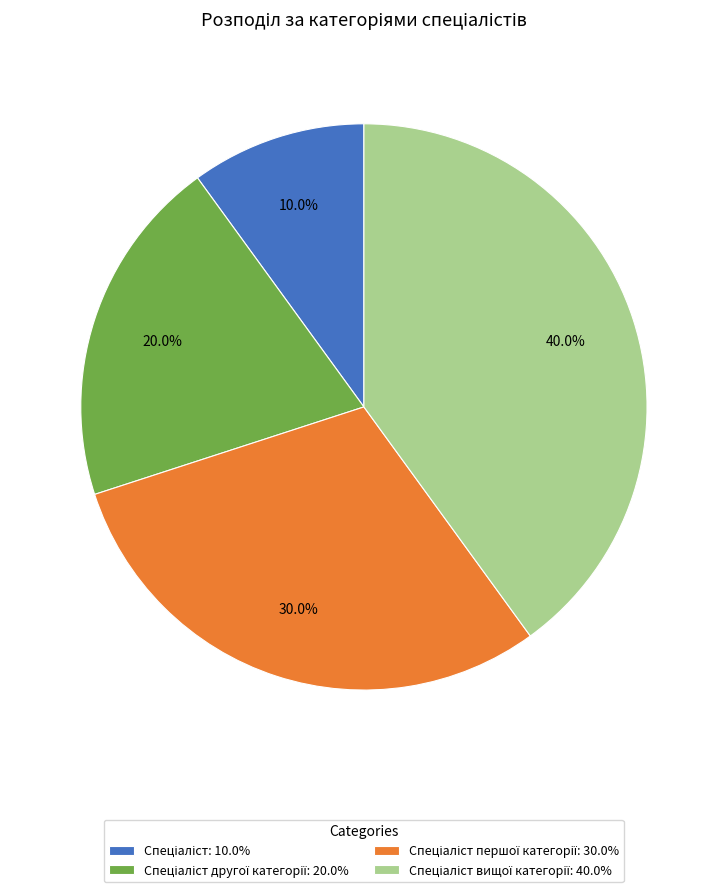

Is there a majority slice in this chart?

No